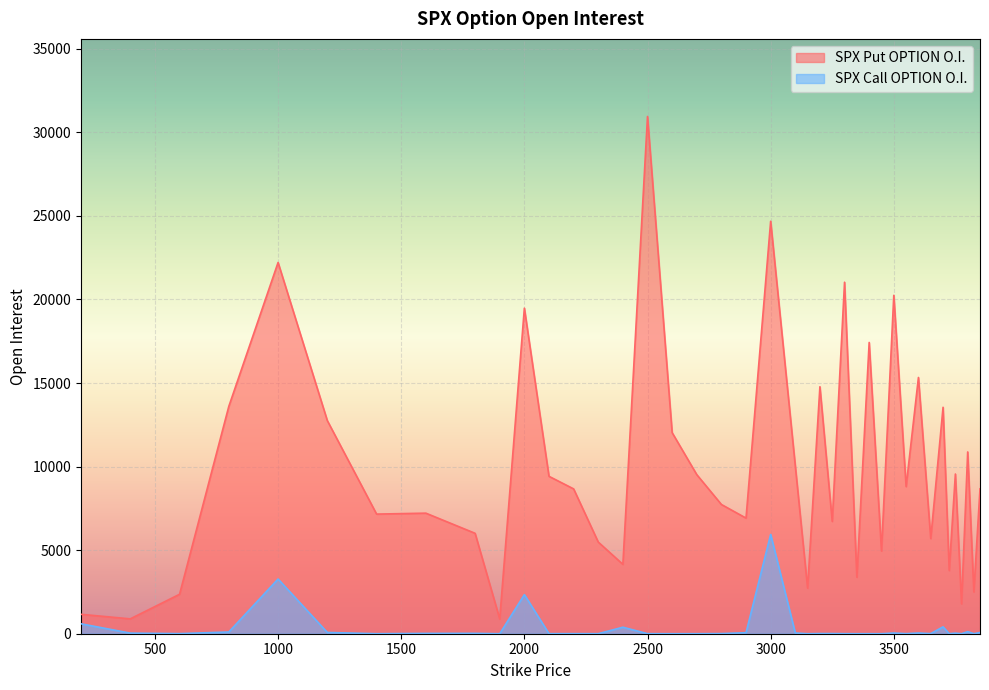

What is the difference between the SPX Call OPTION O.I. values at 3200 and 1600?

9